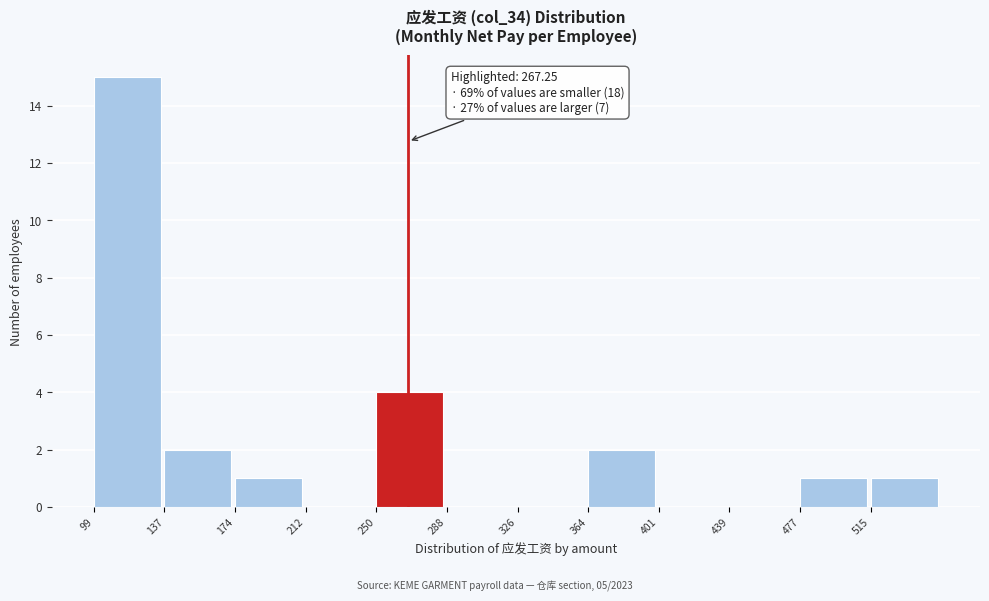

Which range on the x-axis has the tallest bar?

100 to 135